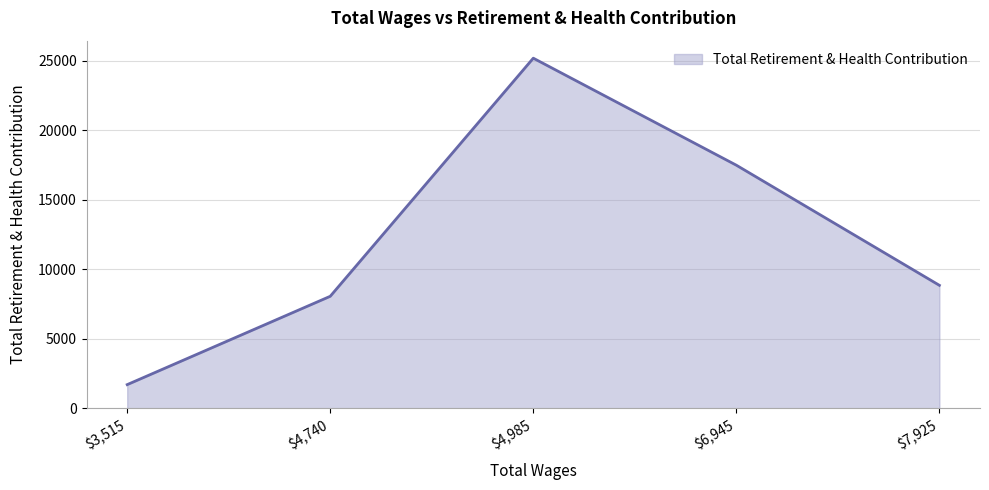

What is the difference between the maximum and minimum values?

23484